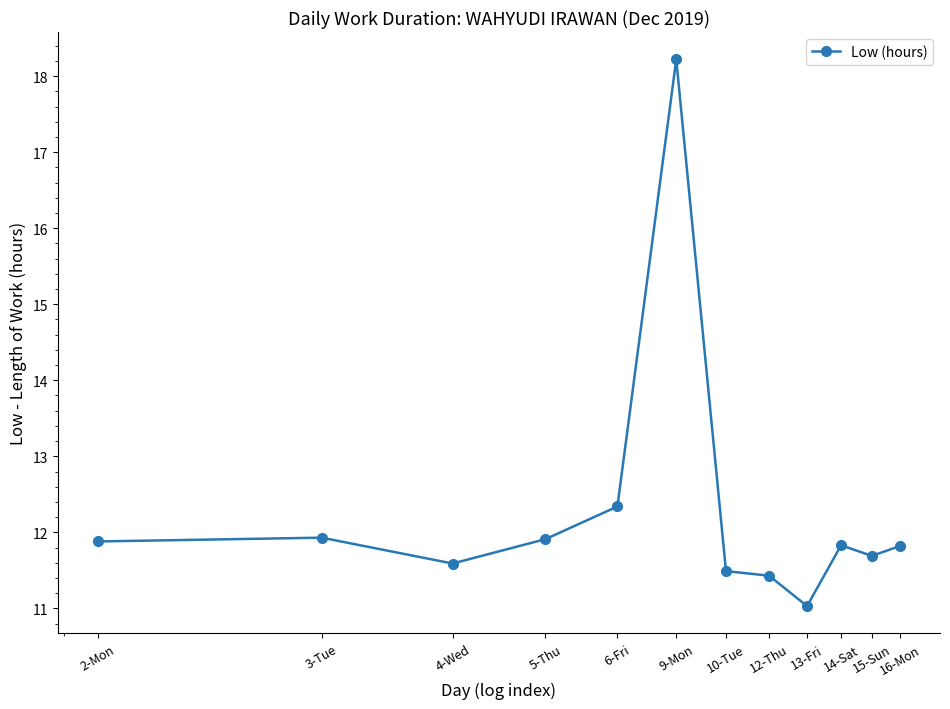

Does the chart have visible grid lines?

No